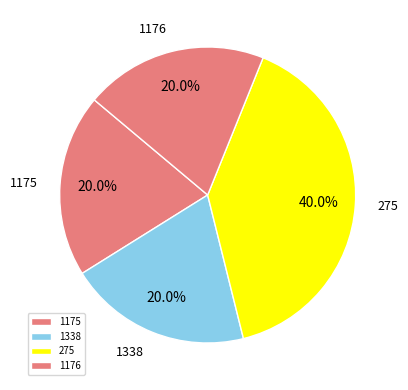

How many slices are in this pie chart?

4